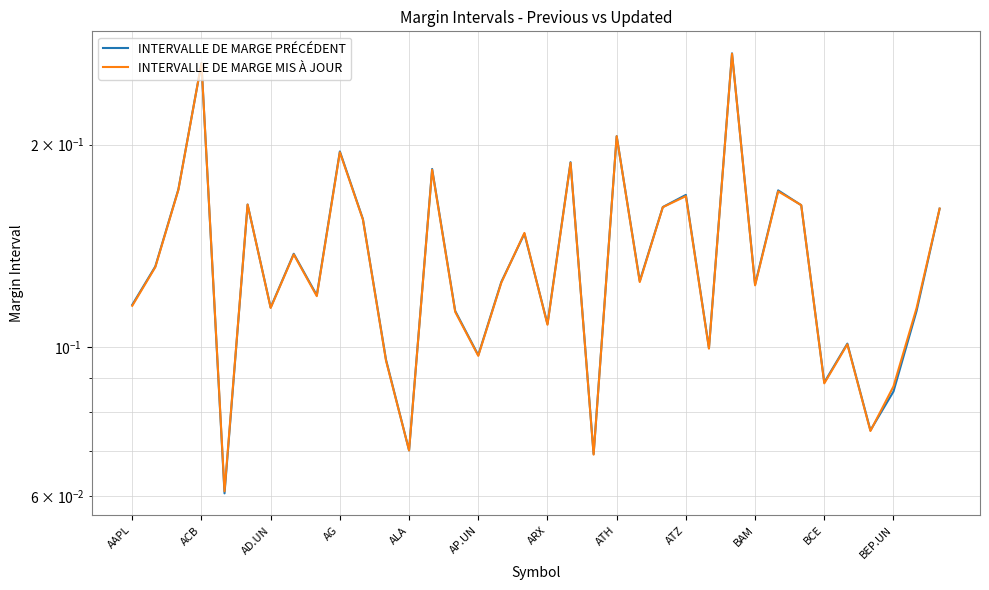

How many lines are shown in the chart?

2